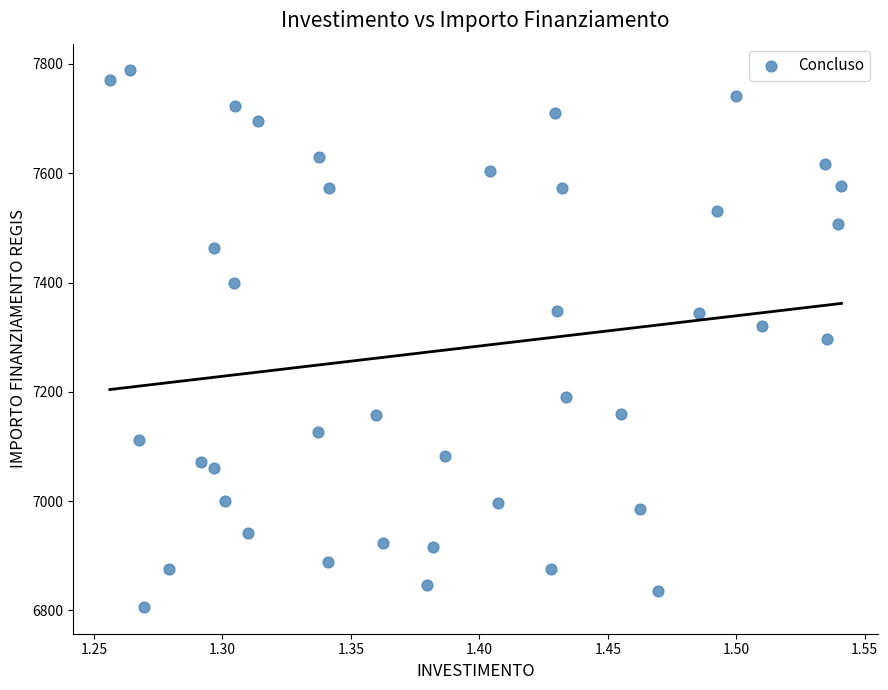

What is the range of X values (max minus min)?

0.3